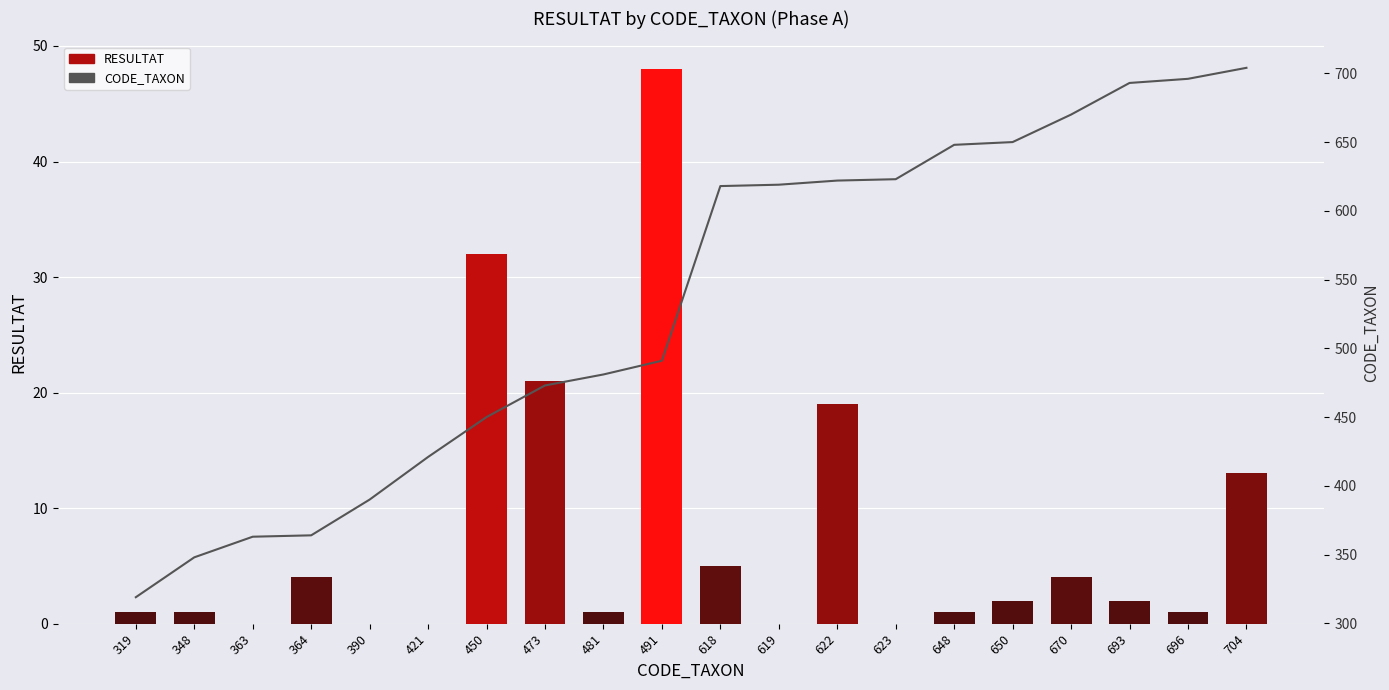

At which label does CODE_TAXON reach its peak?

704